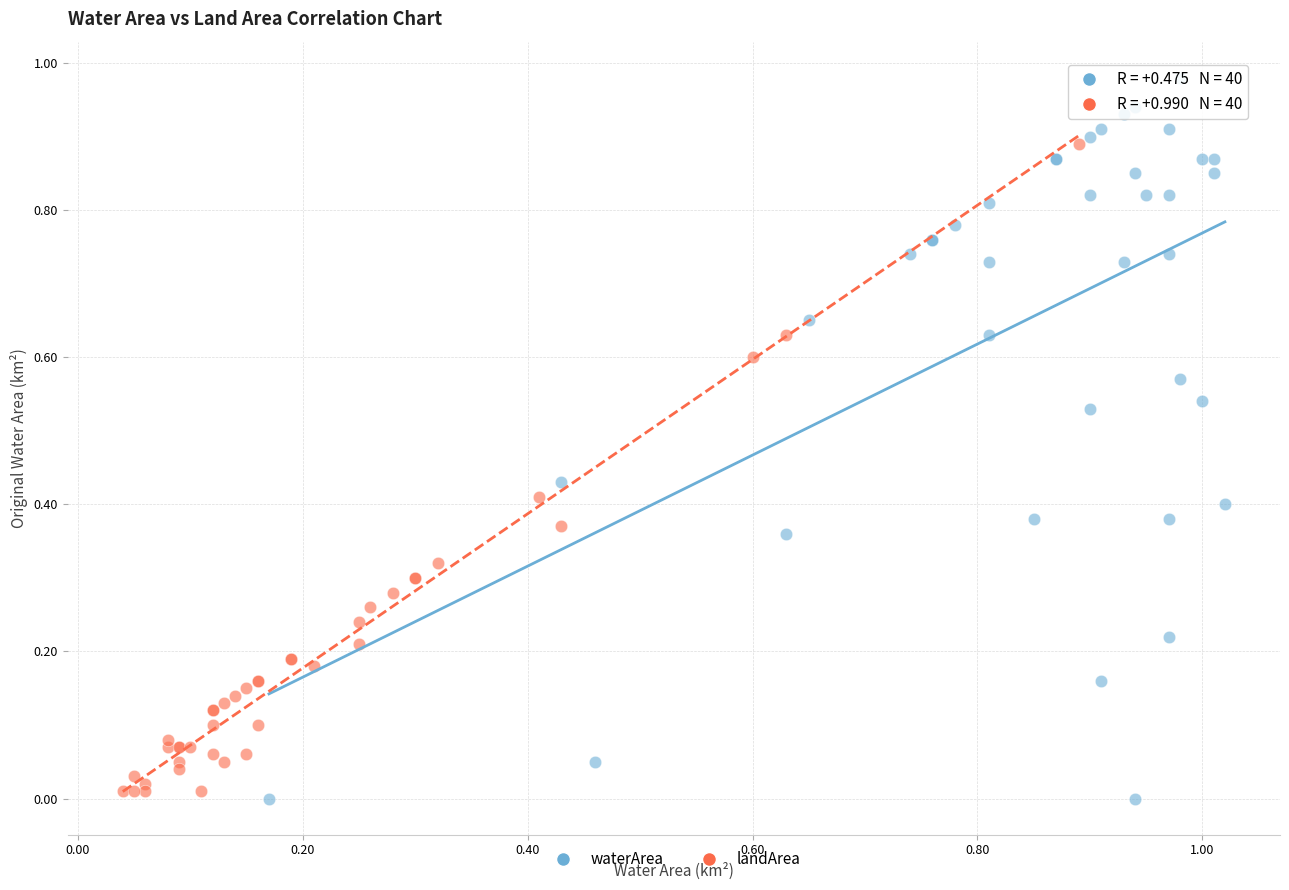

Which series has the largest Y range (max minus min)?

waterArea